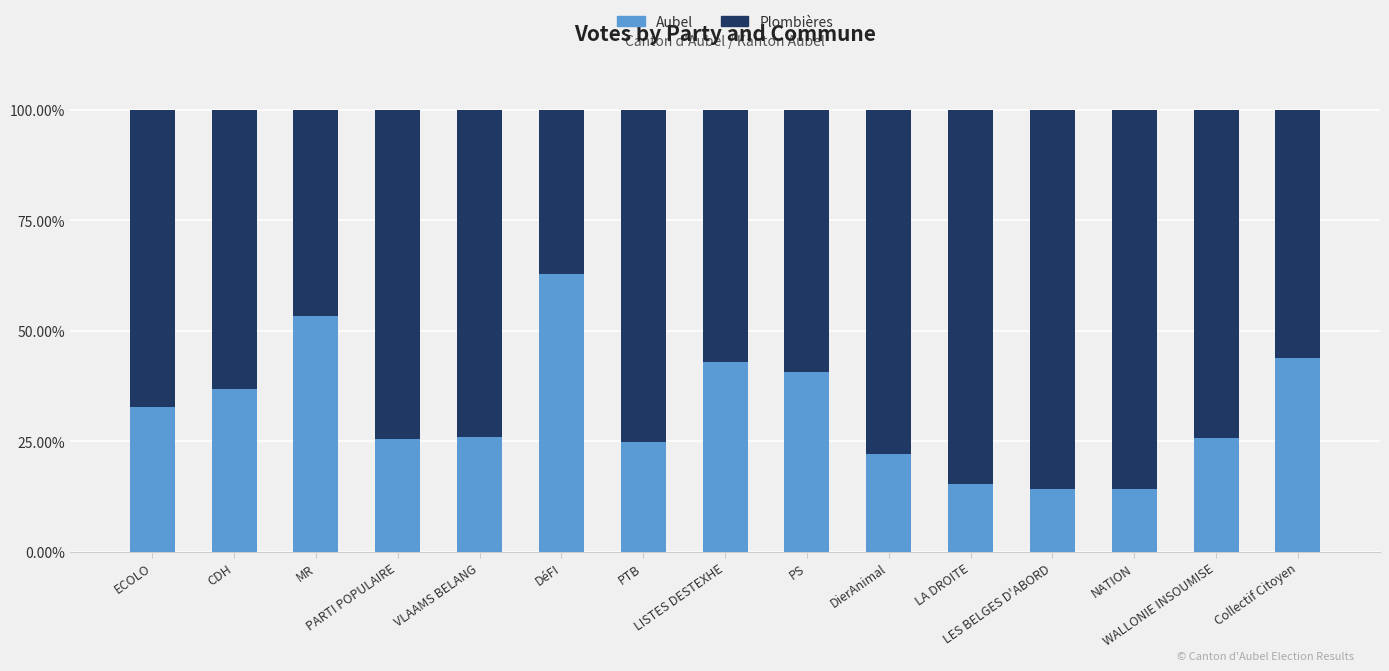

What is the sum of all Aubel values?

481.7